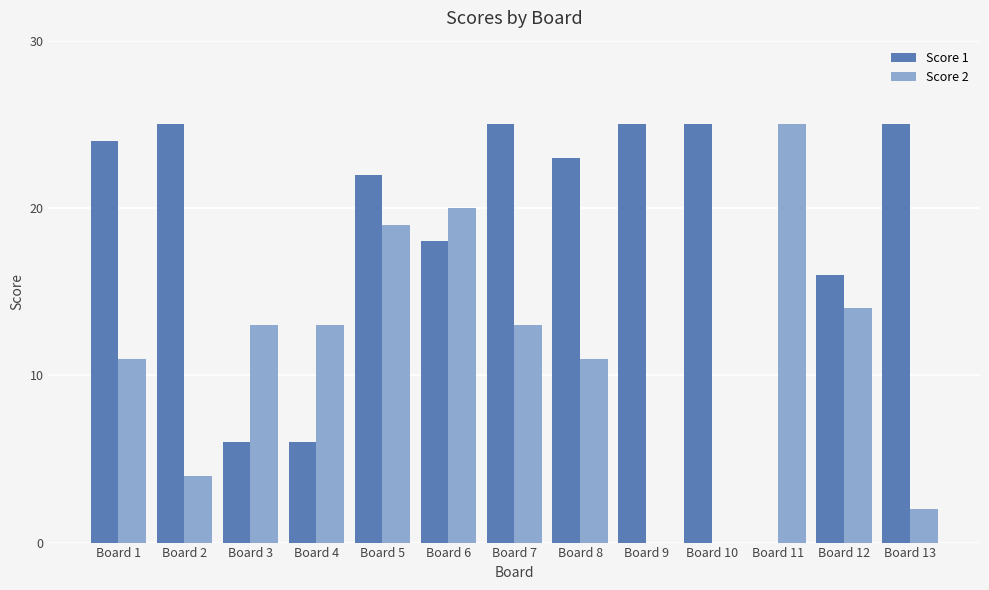

Is it true that Score 1 equals 39 at Board 9?

False